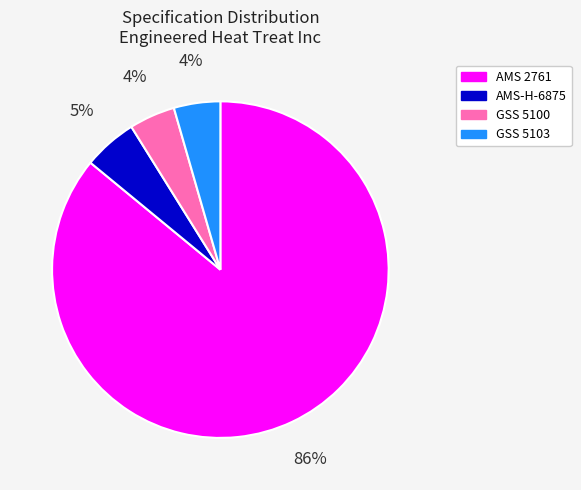

What percentage is the GSS 5103 slice, to the nearest percent?

4%